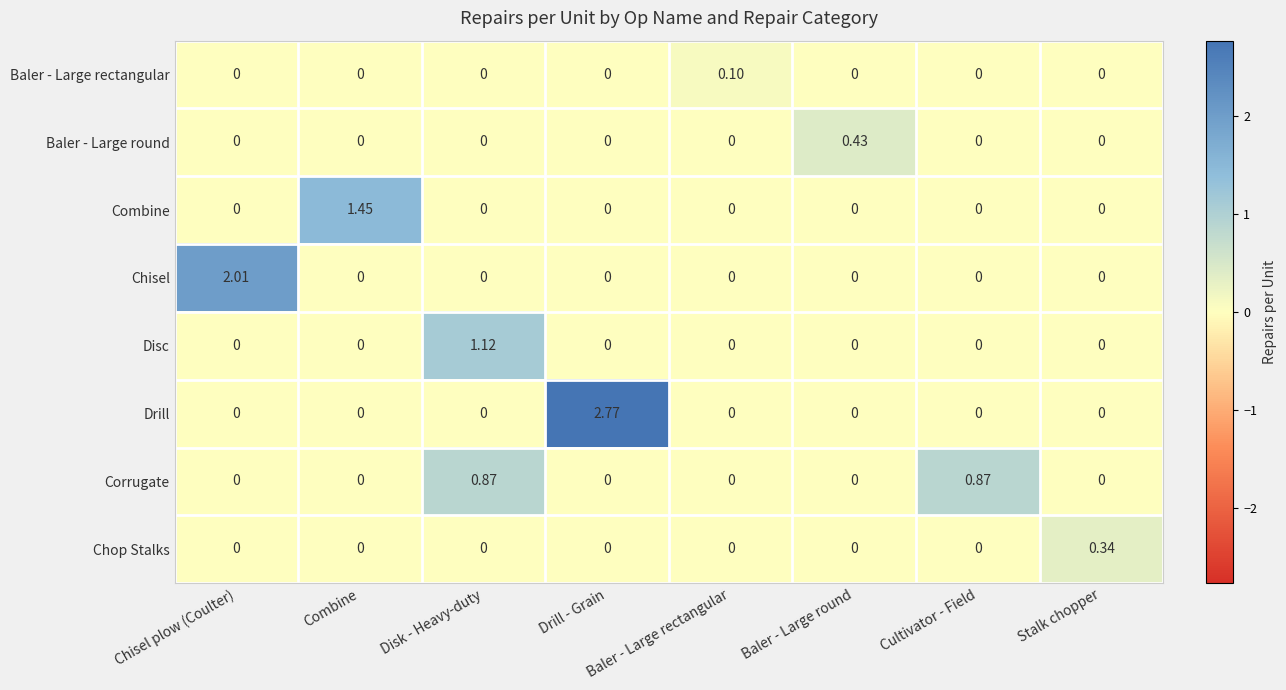

List the series in order of their peak value, highest first.

Drill, Chisel, Combine, Disc, Corrugate, Baler - Large round, Chop Stalks, Baler - Large rectangular